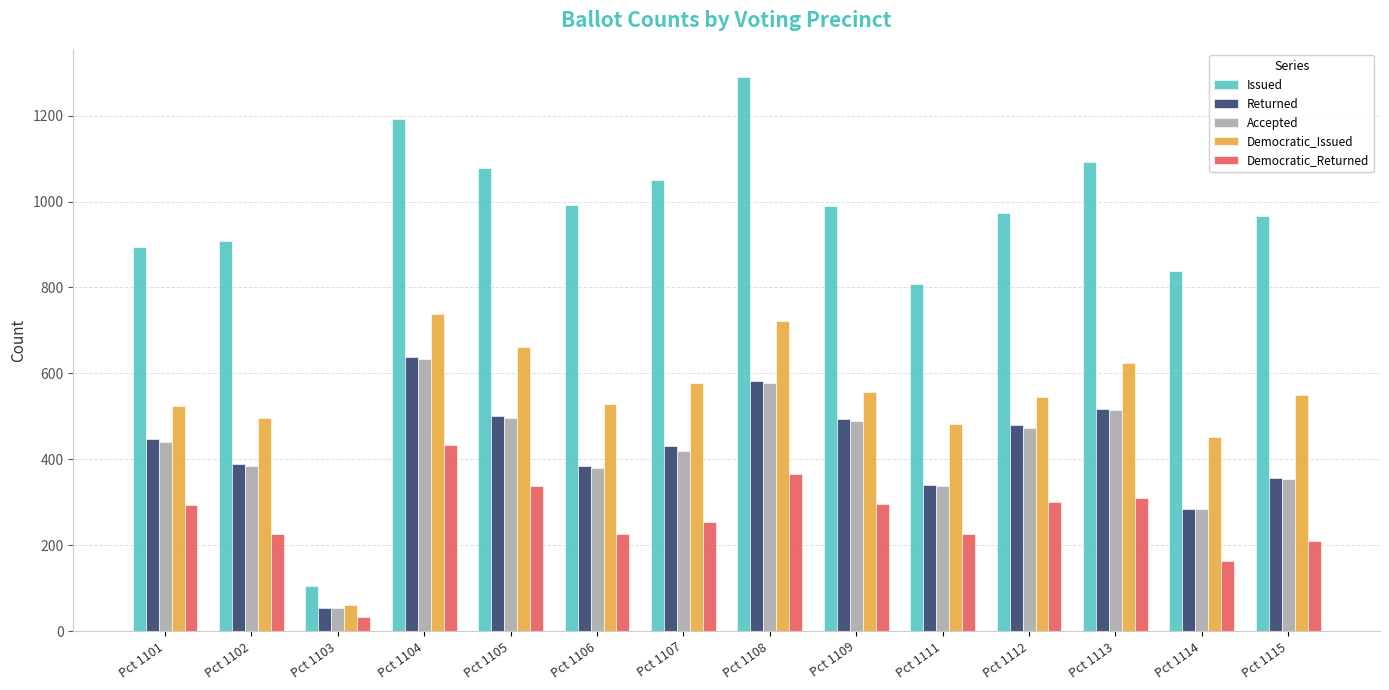

Is the value of Issued at Pct 1106 greater than the value of Accepted at Pct 1106?

Yes